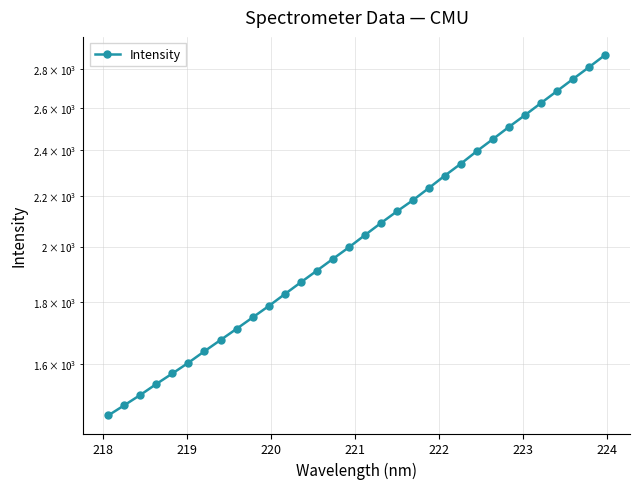

Reading right to left, extract all data points from this chart.

2874.8	2809.4	2747.0	2685.1	2624.8	2565.4	2508.8	2451.6	2396.5	2340.1	2287.8	2234.6	2183.4	2137.5	2090.7	2043.5	1996.8	1953.3	1910.4	1868.7	1827.3	1786.6	1748.5	1711.4	1675.5	1640.3	1605.0	1572.7	1541.6	1509.9	1480.7	1452.4